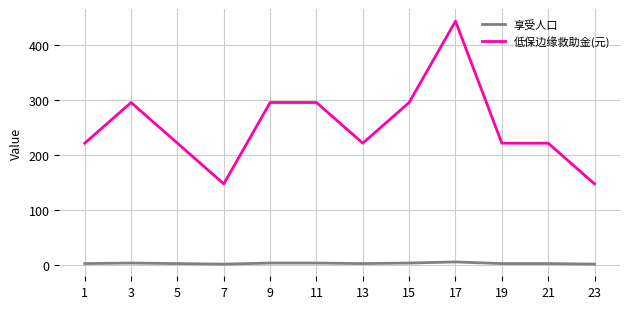

What is the maximum value for 享受人口?

6